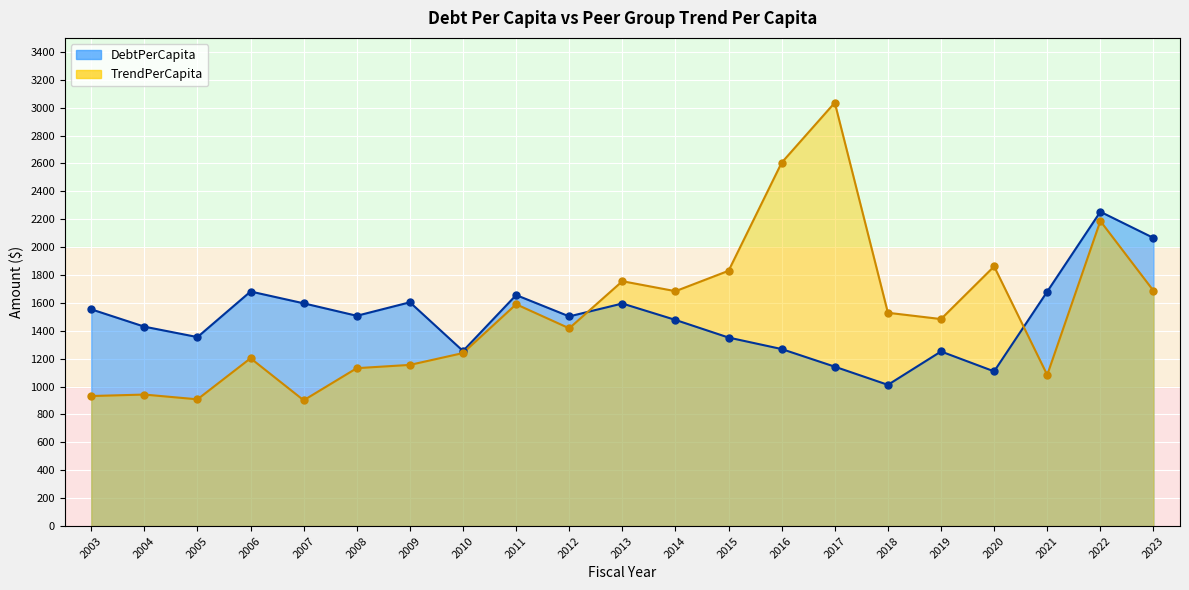

At which category is the sum across all series the highest?

2022